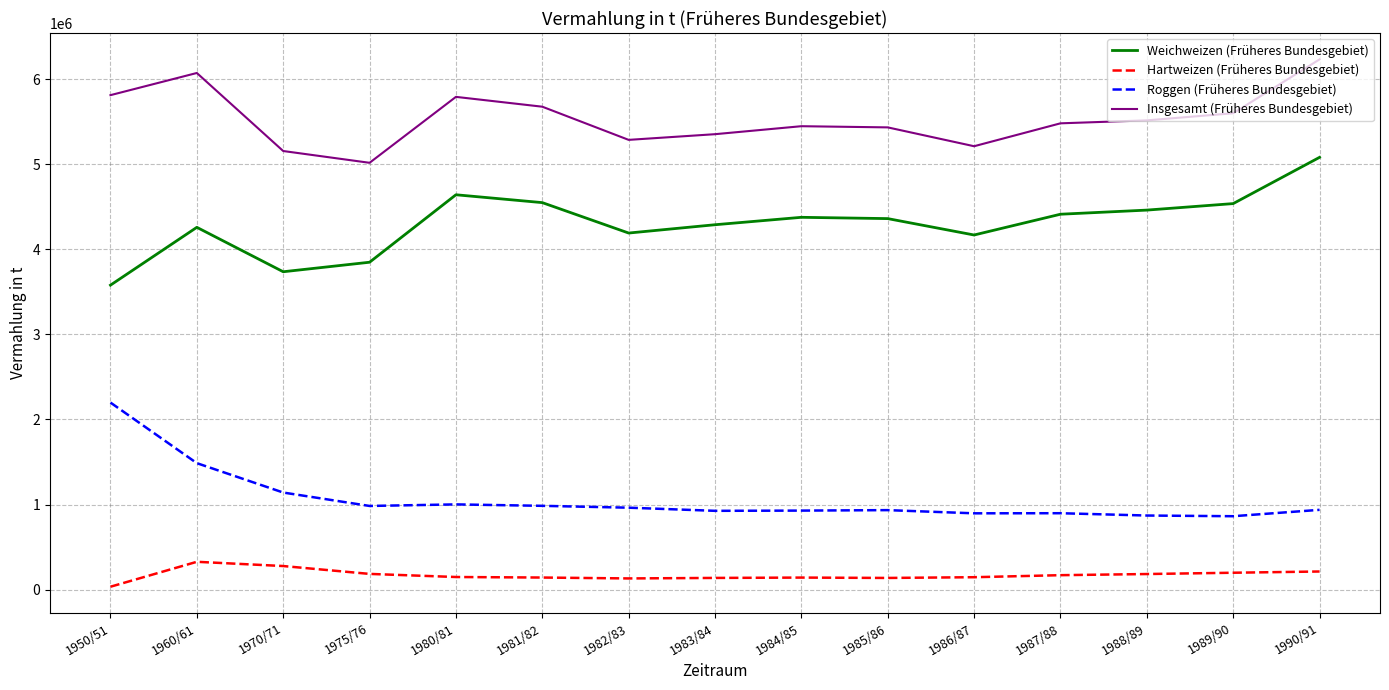

Where does the Weichweizen (Früheres Bundesgebiet) series first go above 4360242?

1980/81